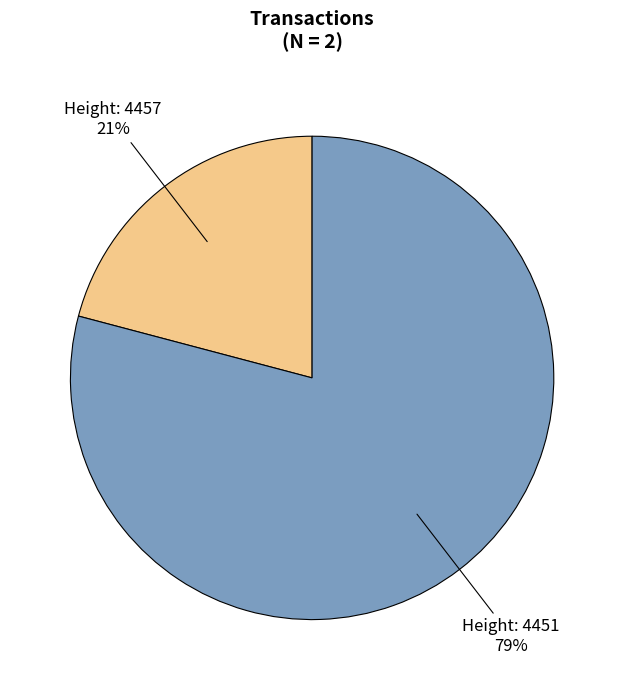

How many segments does this pie chart have?

2